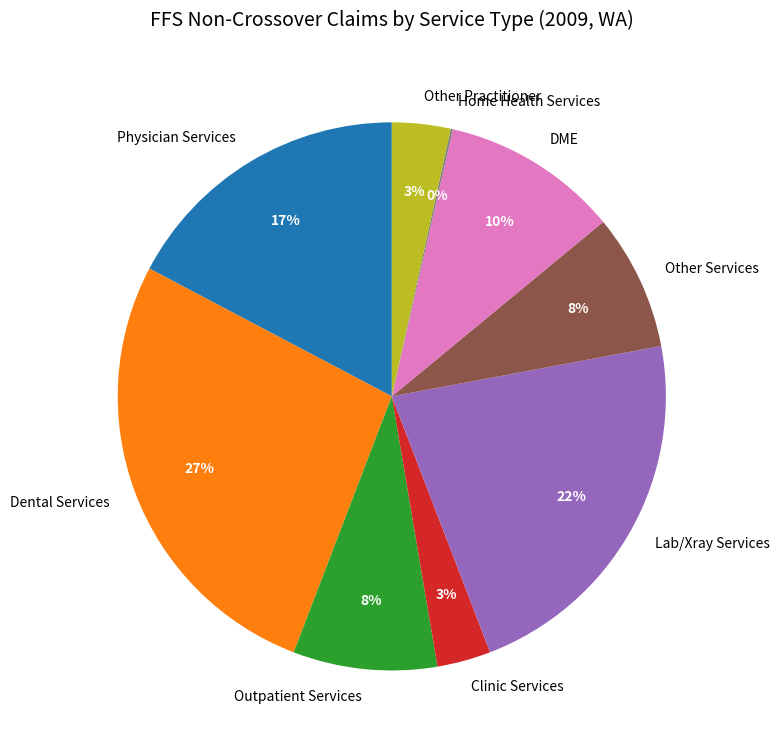

Is the sum of Physician Services and Other Practitioner greater than half?

No